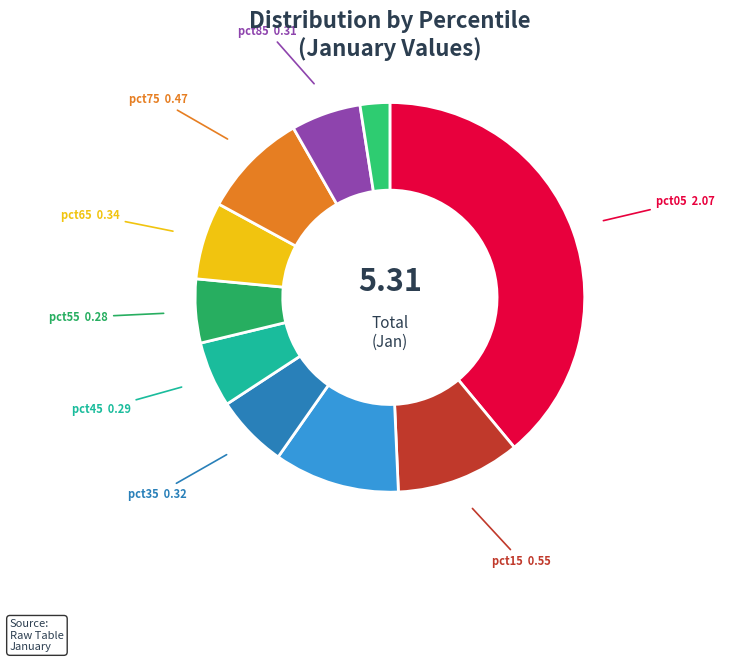

What is the smallest slice in the pie chart?

pct95